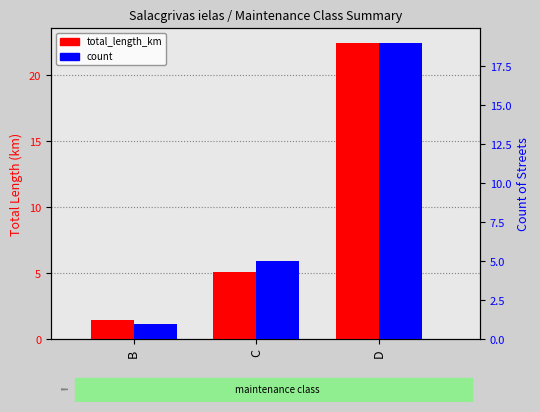

What is the difference between the highest and lowest values at C?

0.1